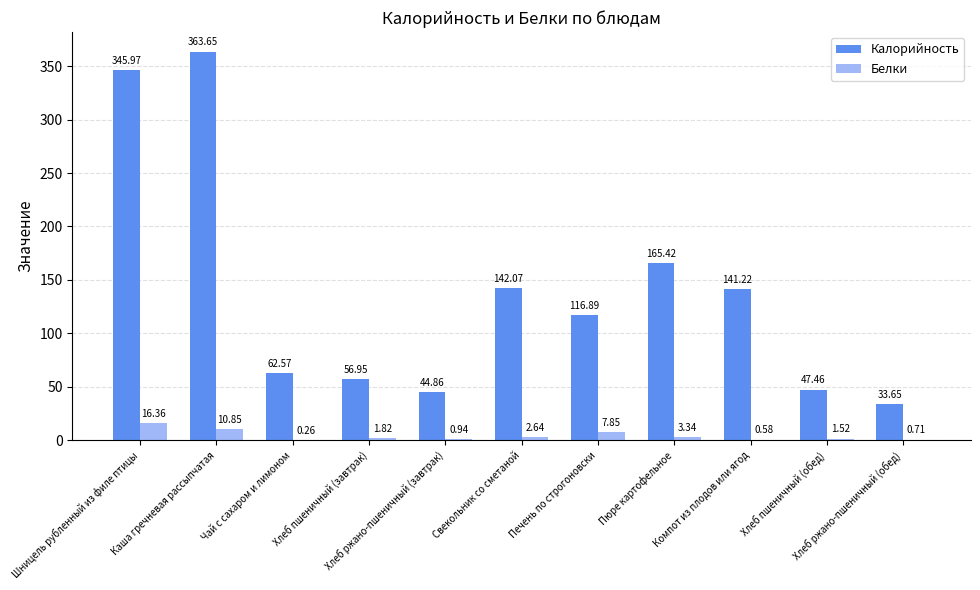

How many values in the Калорийность series exceed 116?

6